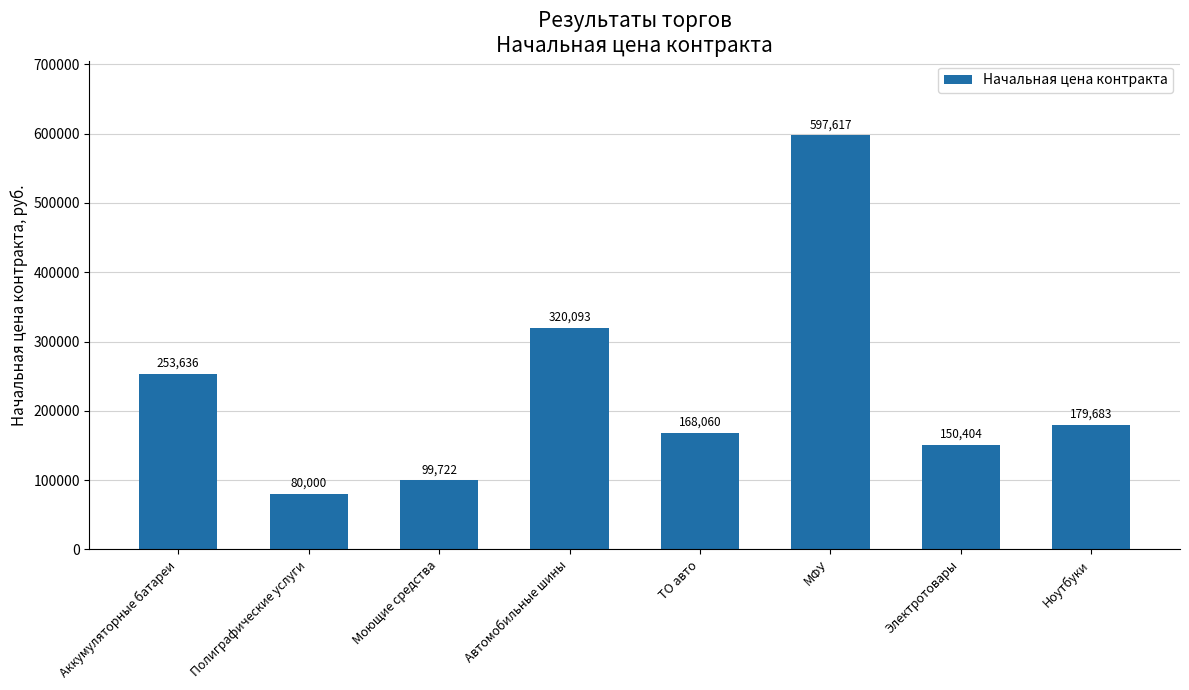

How many data points are above 179683?

4